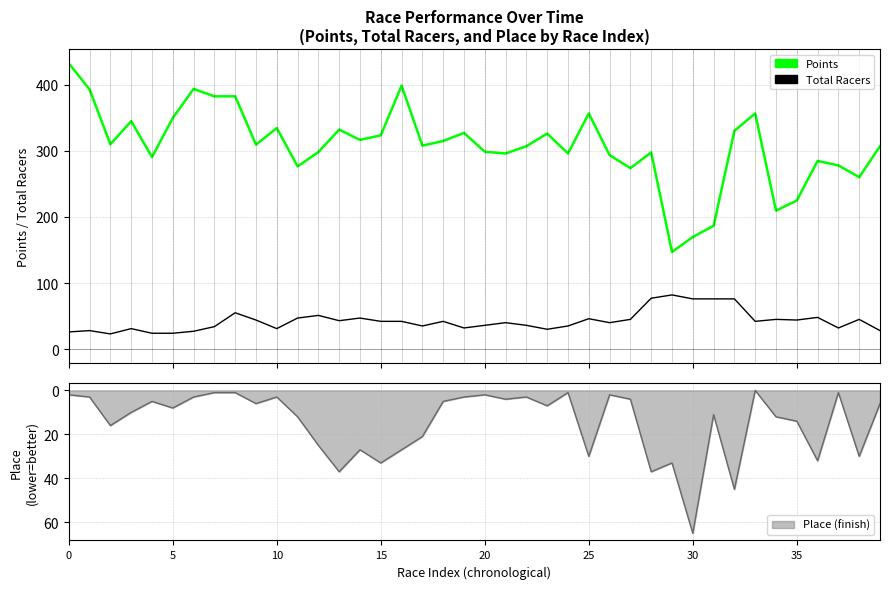

The Total Racers series shows 35.0 at 24. True or false?

True